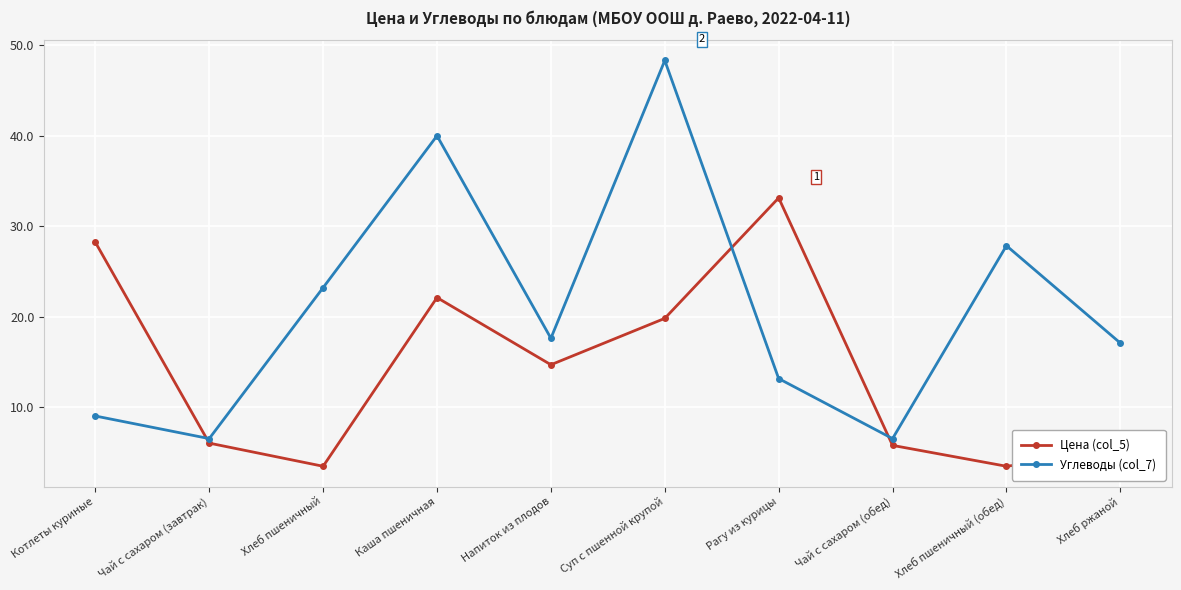

Rank the series at Каша пшеничная from lowest to highest value.

Цена (col_5), Углеводы (col_7)